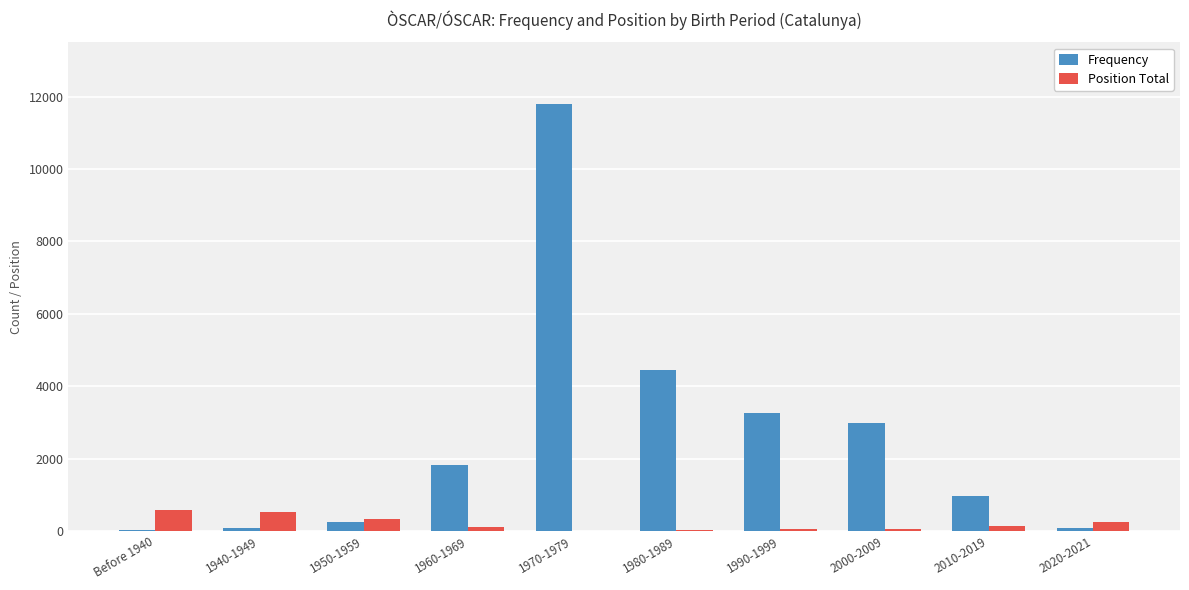

How many data points does each series have?

10